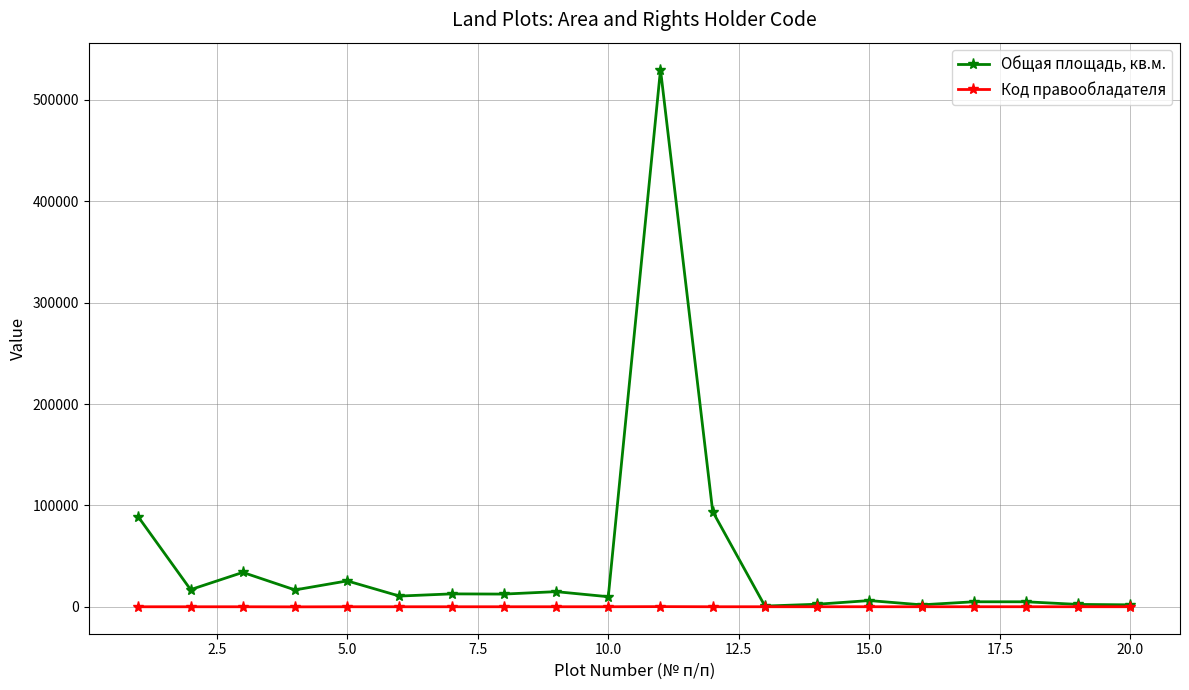

True or false: Код правообладателя has more than 0 interior local peaks.

True